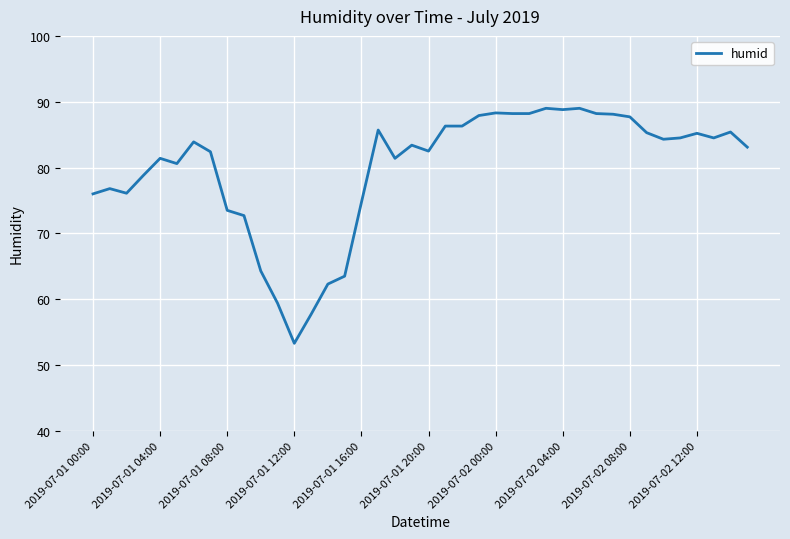

What is the difference between the maximum and second lowest values?

31.3